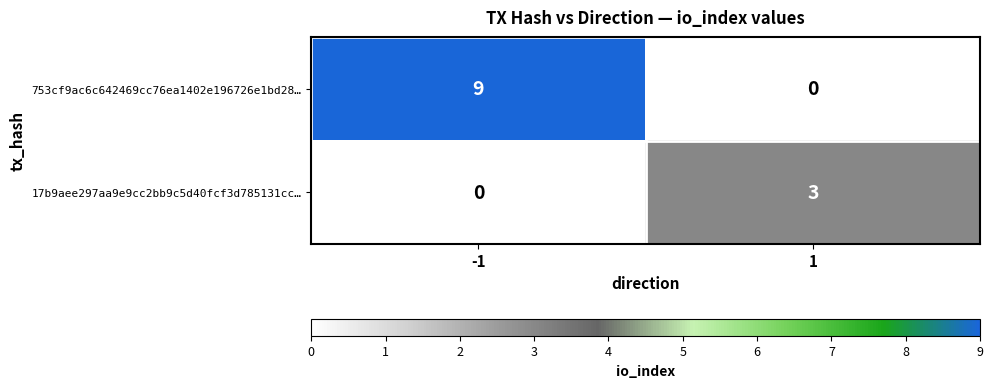

Rank the series by their maximum value, from lowest to highest.

17b9aee297aa9e9cc2bb9c5d40fcf3d785131cc…, 753cf9ac6c642469cc76ea1402e196726e1bd28…